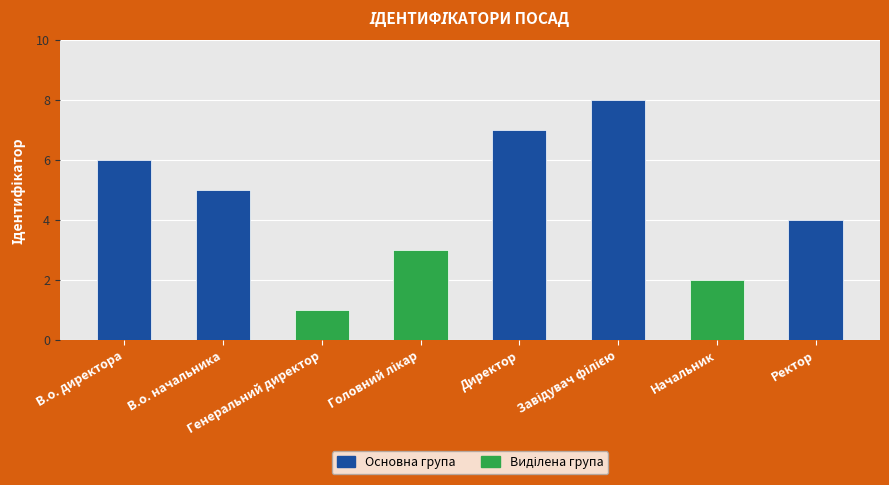

The value at Начальник is 3. True or false?

False